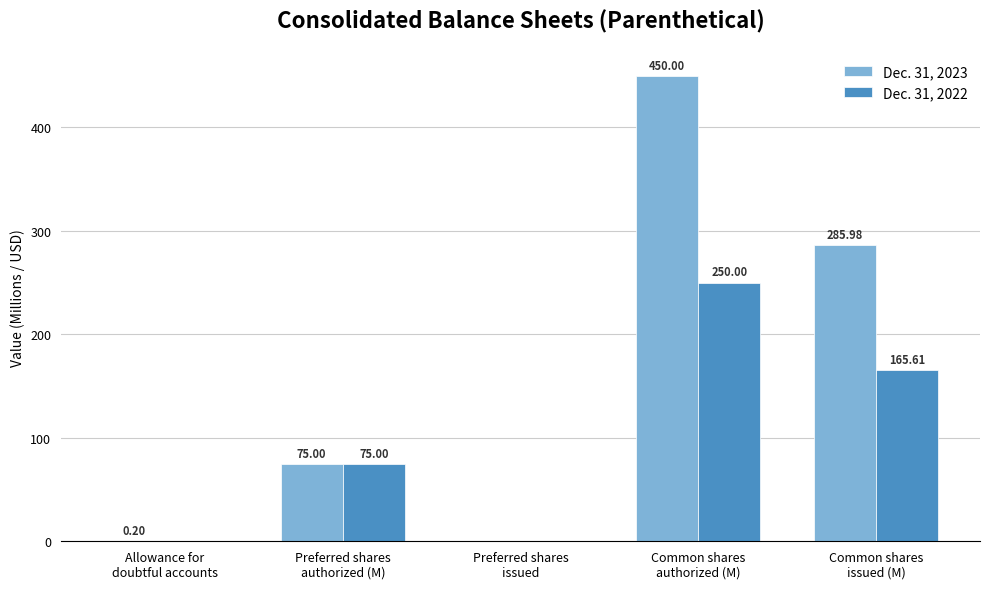

Is it true that Dec. 31, 2022 equals 163.4 at Common shares
authorized (M)?

False